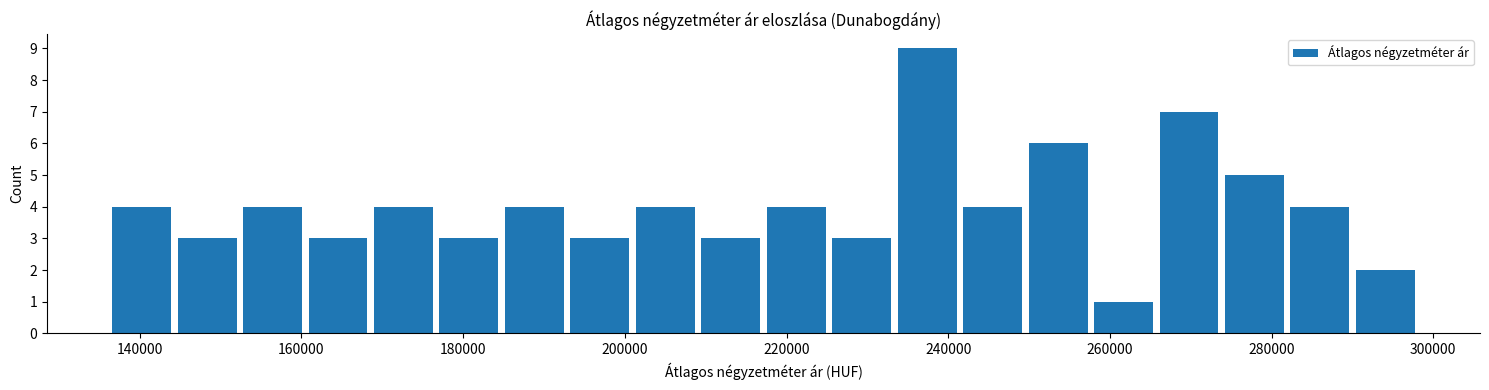

Which range on the x-axis has the tallest bar?

234000 to 242000